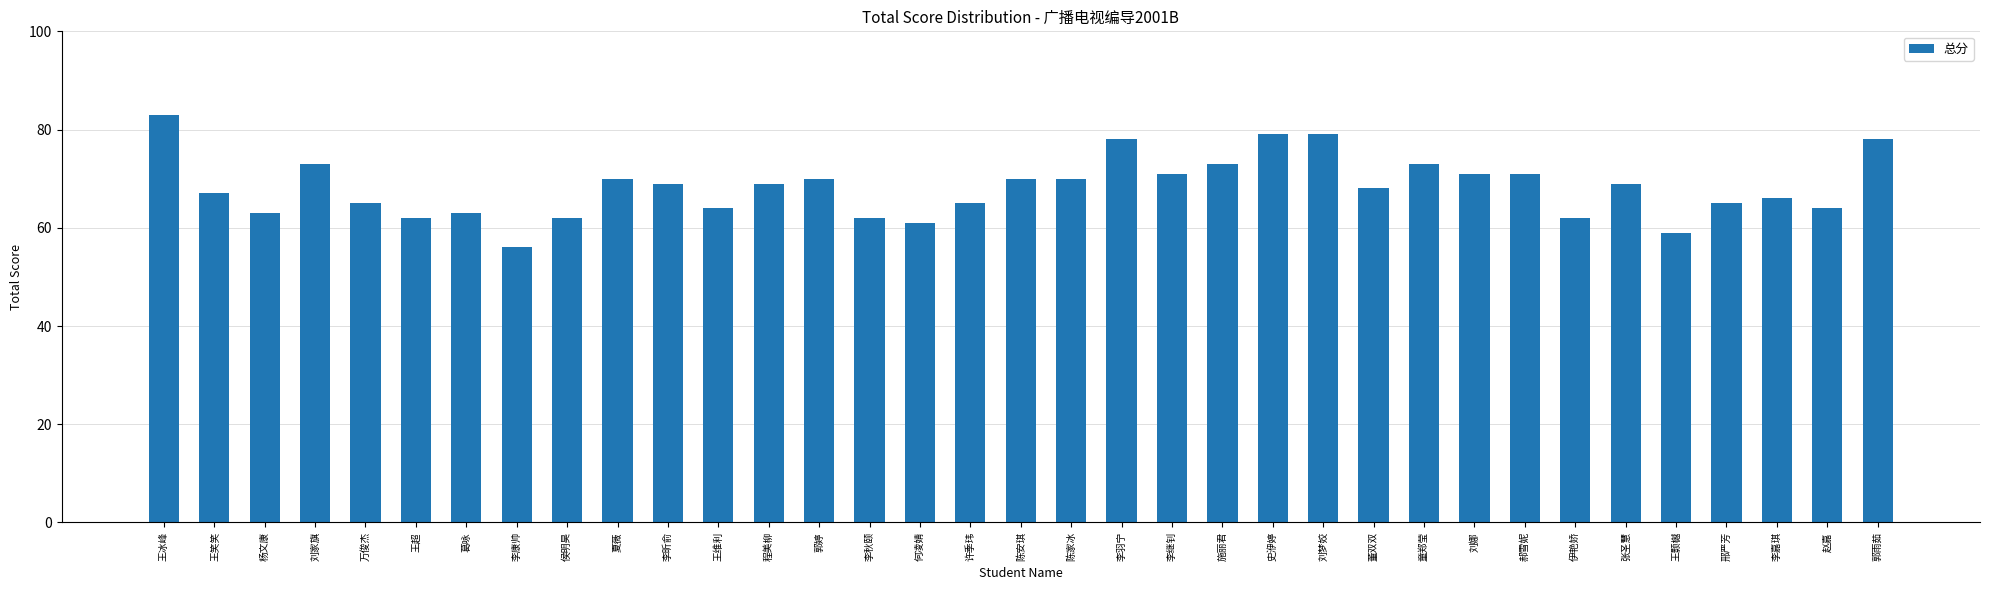

What is the greatest value displayed?

83